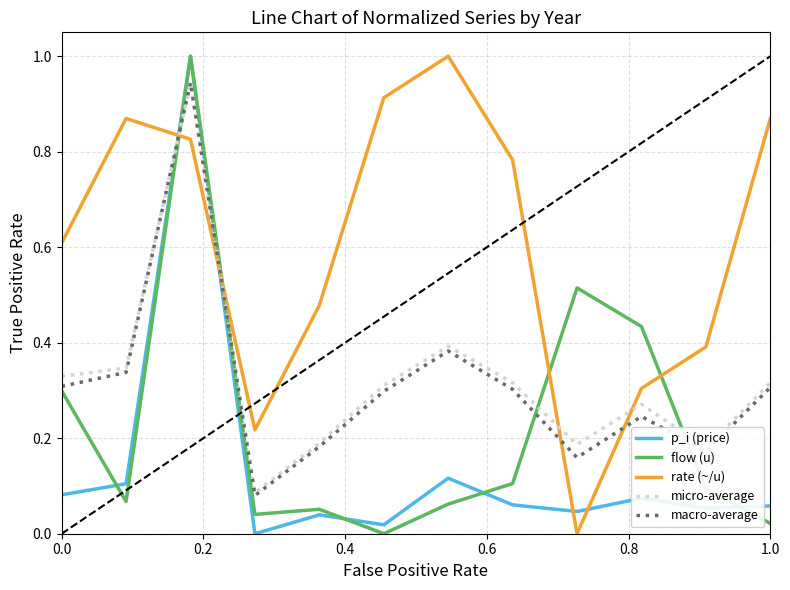

Which series has the largest total across all categories?

rate (~/u)